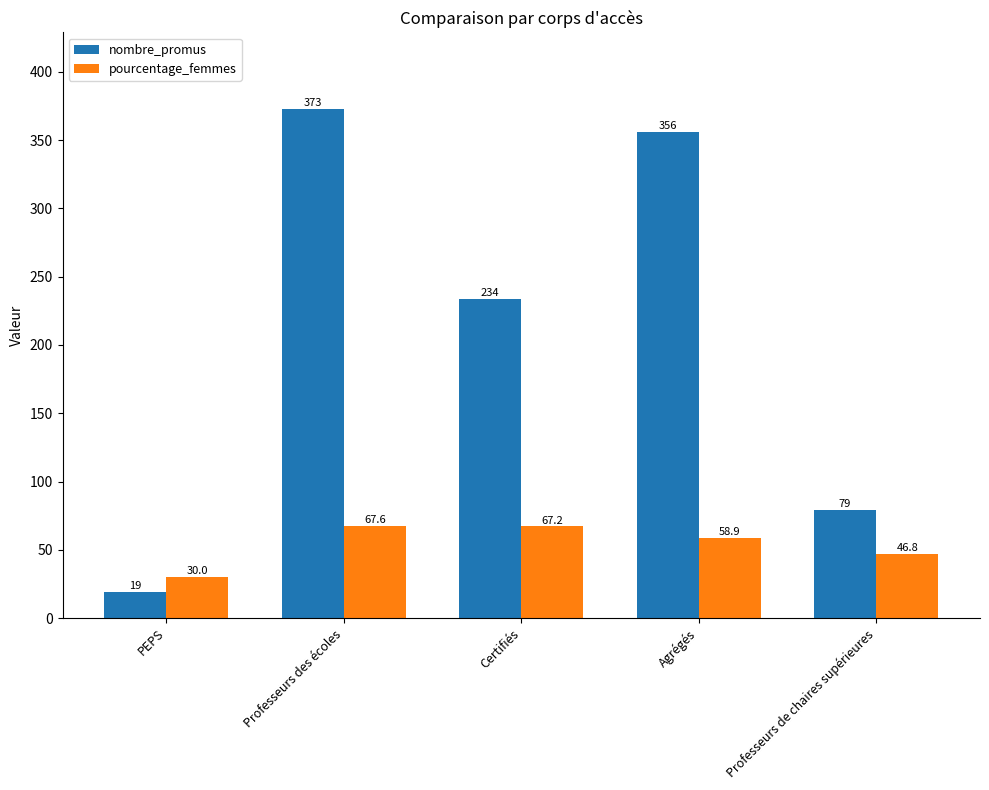

What is the sum of the pourcentage_femmes values at Agrégés and Professeurs de chaires supérieures?

105.7